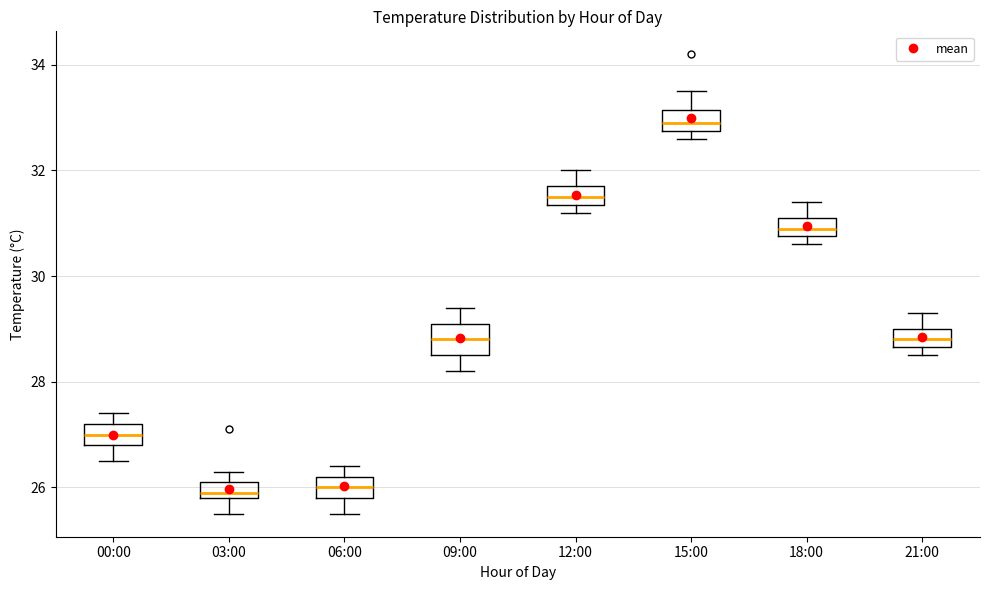

Where is the lower edge of the box for 21:00 on the y-axis? The values are not printed on the chart, so give them approximately, as read against the axis.

28.6